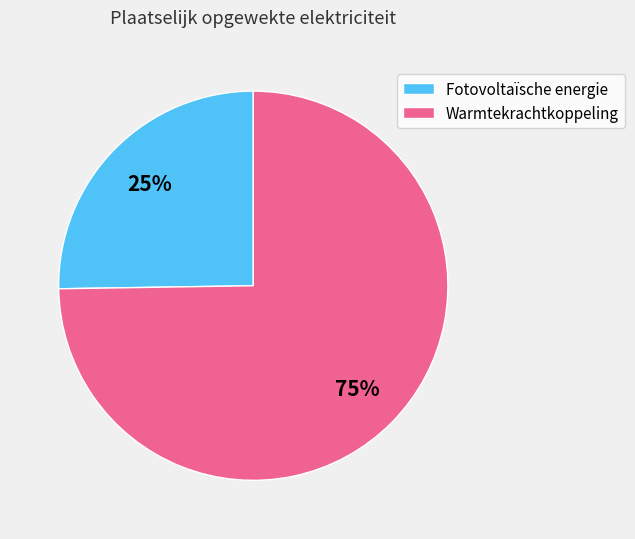

To the nearest percent, what portion does Fotovoltaïsche energie represent?

25%